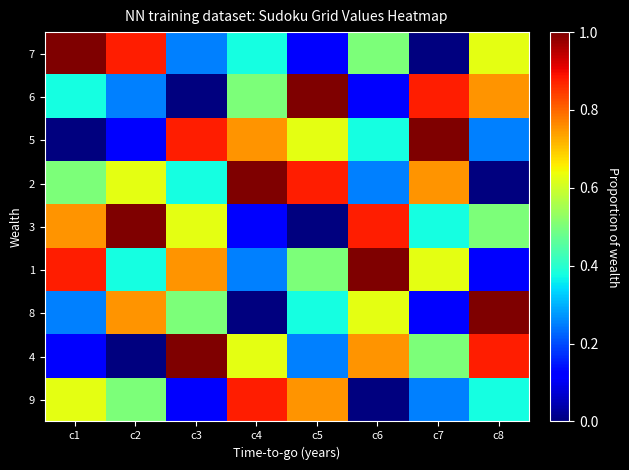

Between c1 and c4, which series saw the biggest shift?

5